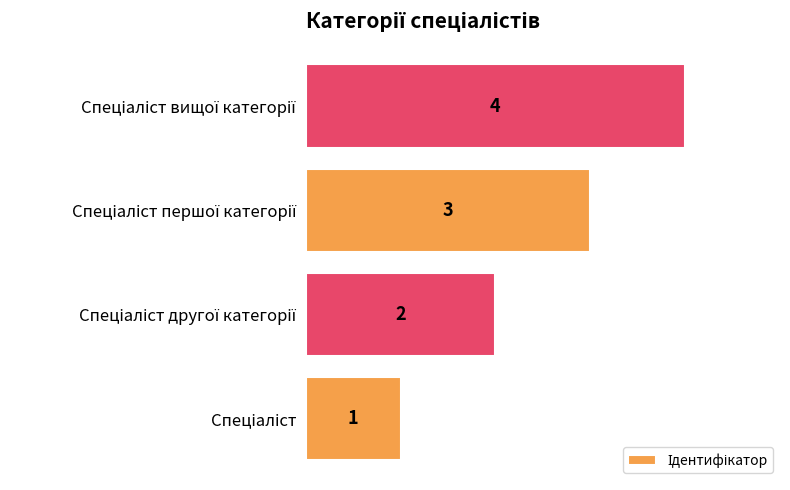

What is the sum of all values?

10